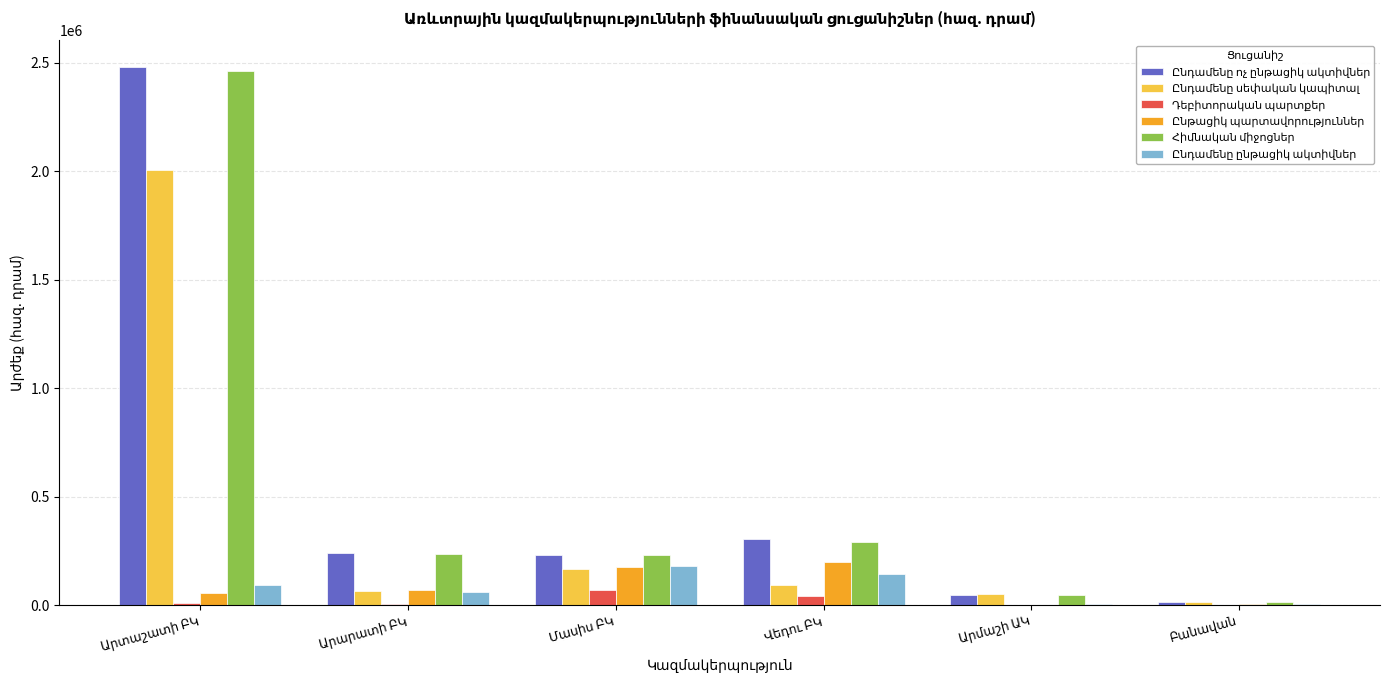

What is the total value across all series at Մասիս ԲԿ?

1047609.9